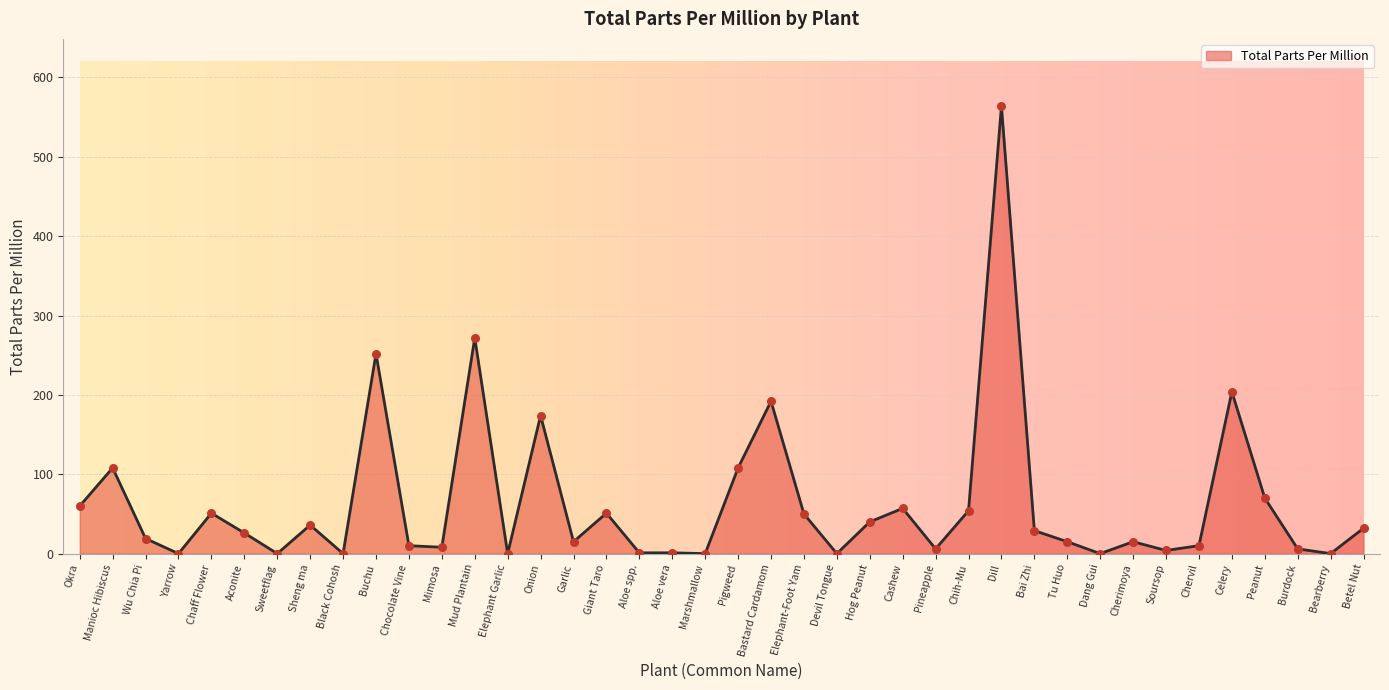

What is the change in value from Chaff Flower to Black Cohosh?

-51